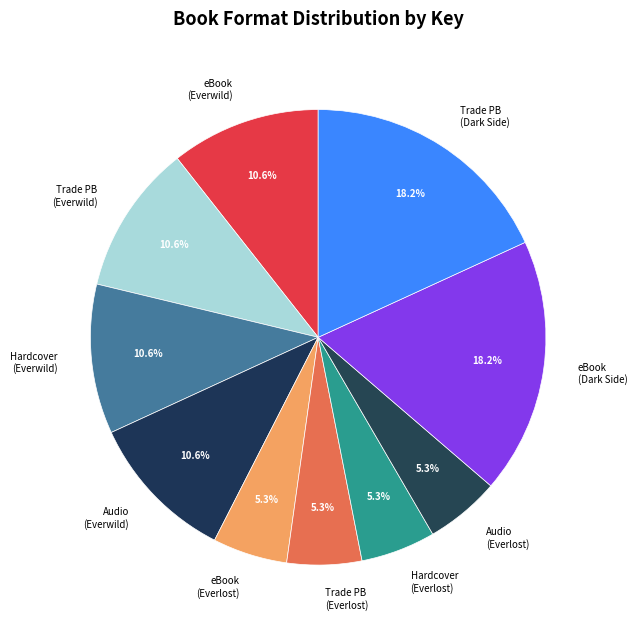

How many slices are in this pie chart?

10